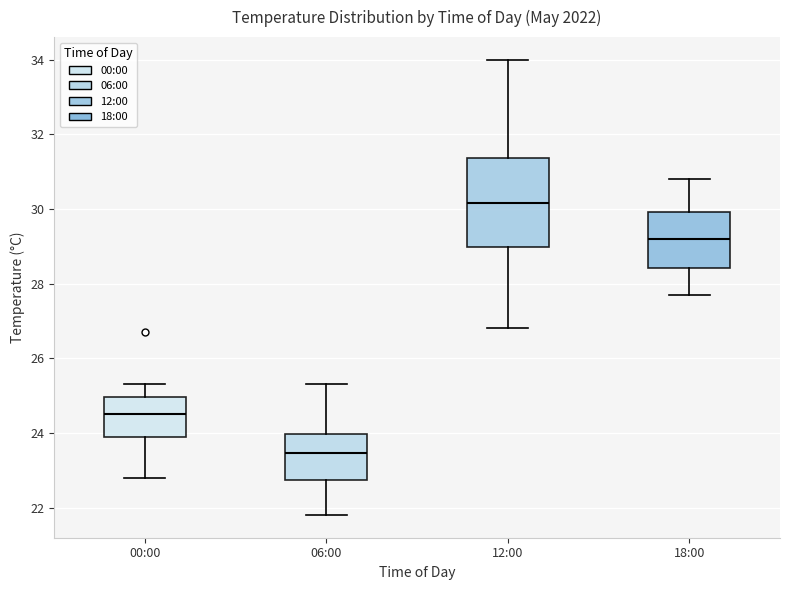

Reading left to right, read every box against the y-axis: the position of its median line, the range the box covers, and the ends of its whiskers. The values are not printed on the chart, so give them approximately, as read against the axis.

00:00: median 24.6, box 24.0 to 25.0, whiskers 22.8 to 25.4
06:00: median 23.4, box 22.8 to 24.0, whiskers 21.8 to 25.4
12:00: median 30.2, box 29.0 to 31.4, whiskers 26.8 to 34.0
18:00: median 29.2, box 28.4 to 30.0, whiskers 27.8 to 30.8